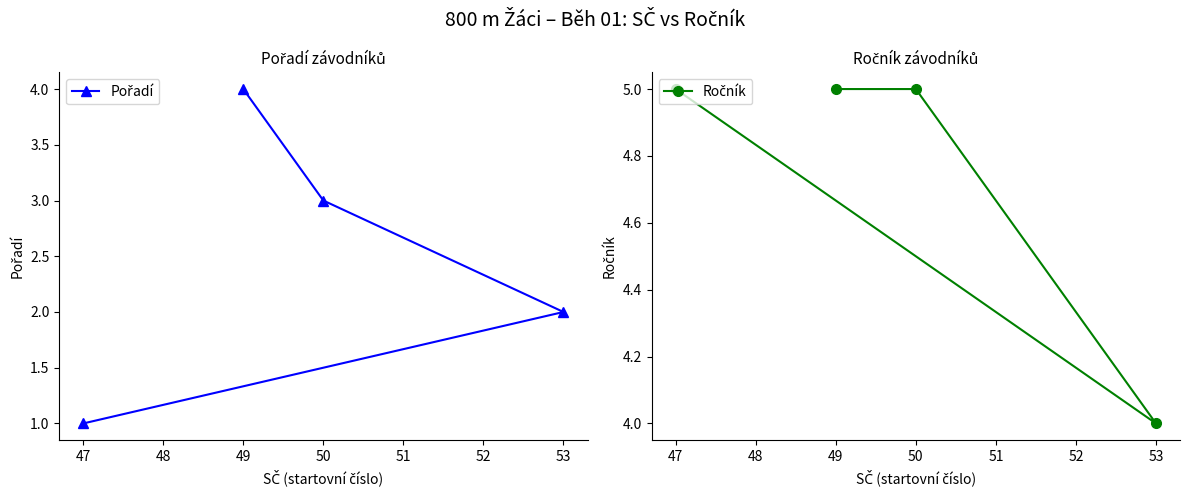

What is the sum of all Ročník values?

19